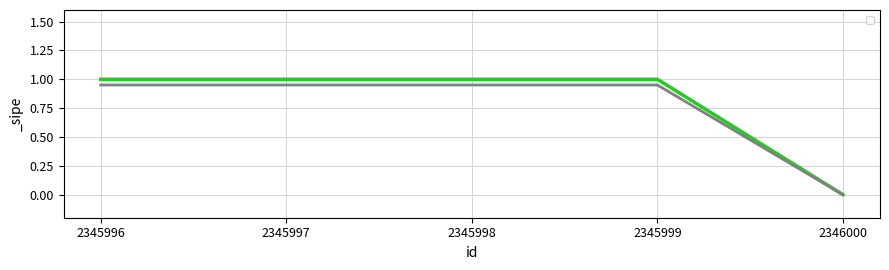

Which label corresponds to the smallest value in the chart?

2346000